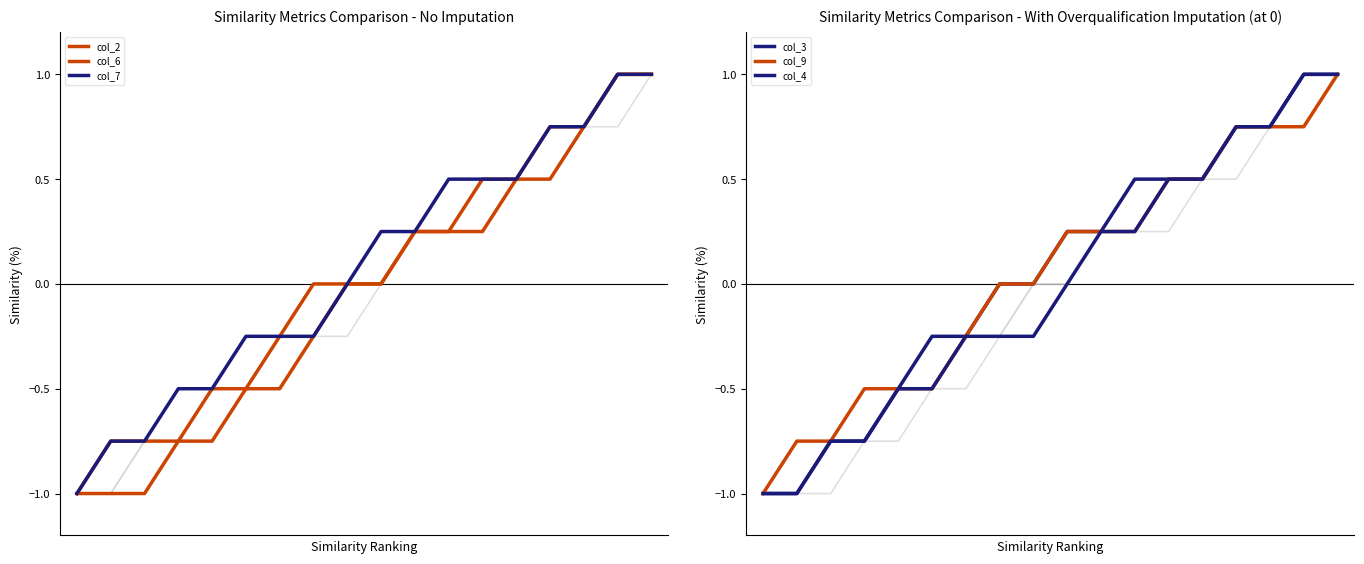

What is the value of the col_3 point at the 13th from the left?

0.5